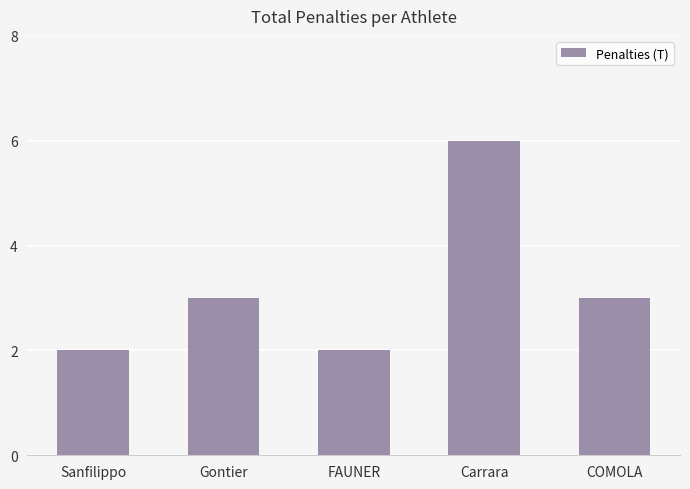

Which has a higher value, Sanfilippo or Carrara?

Carrara